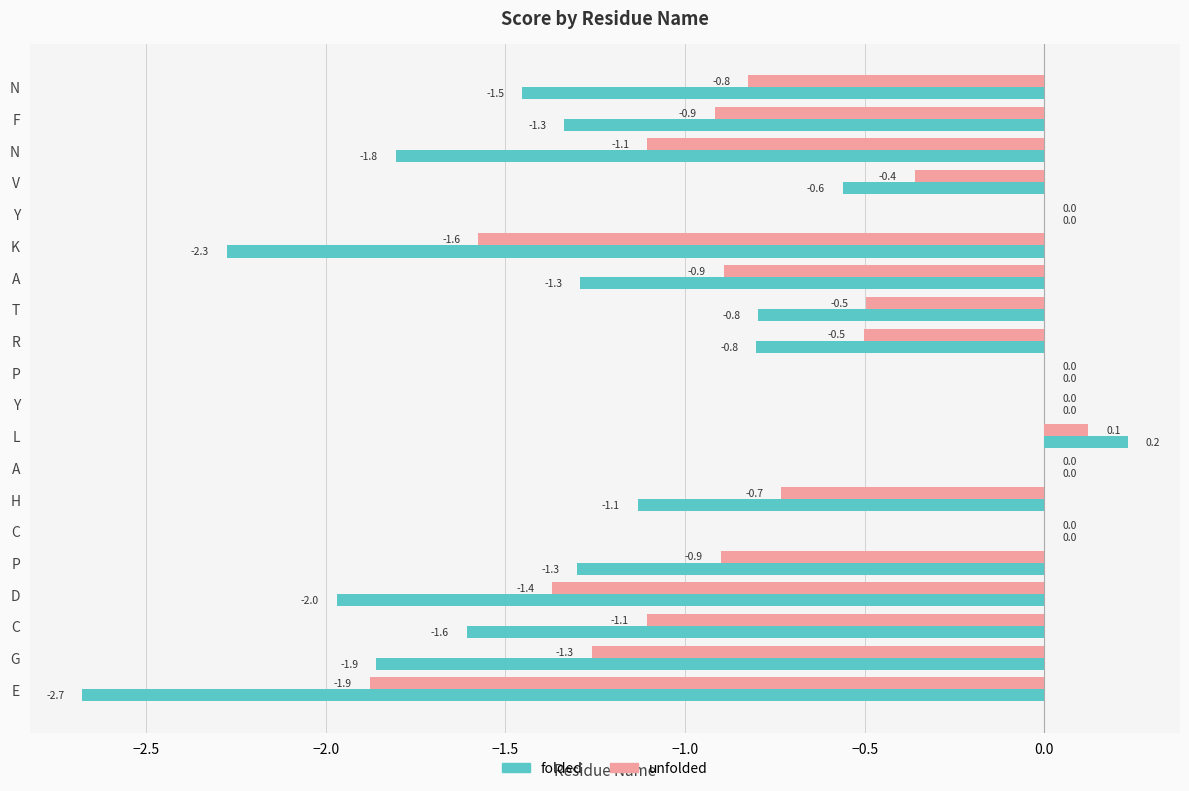

What are all the series names shown in the legend?

folded, unfolded